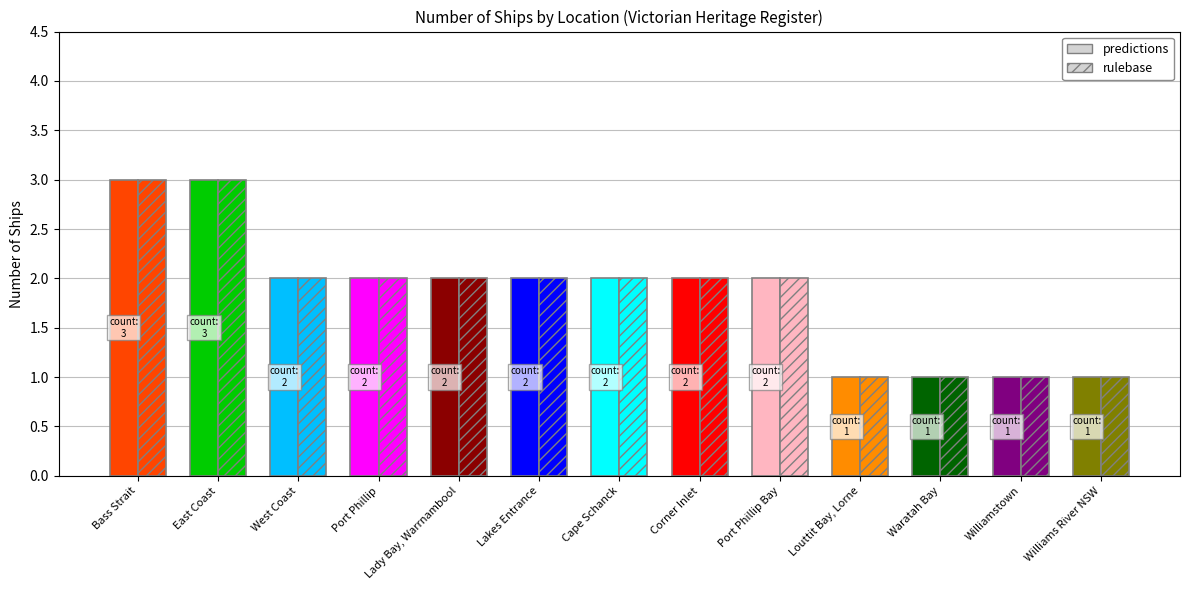

What is the difference between the maximum and minimum values?

2